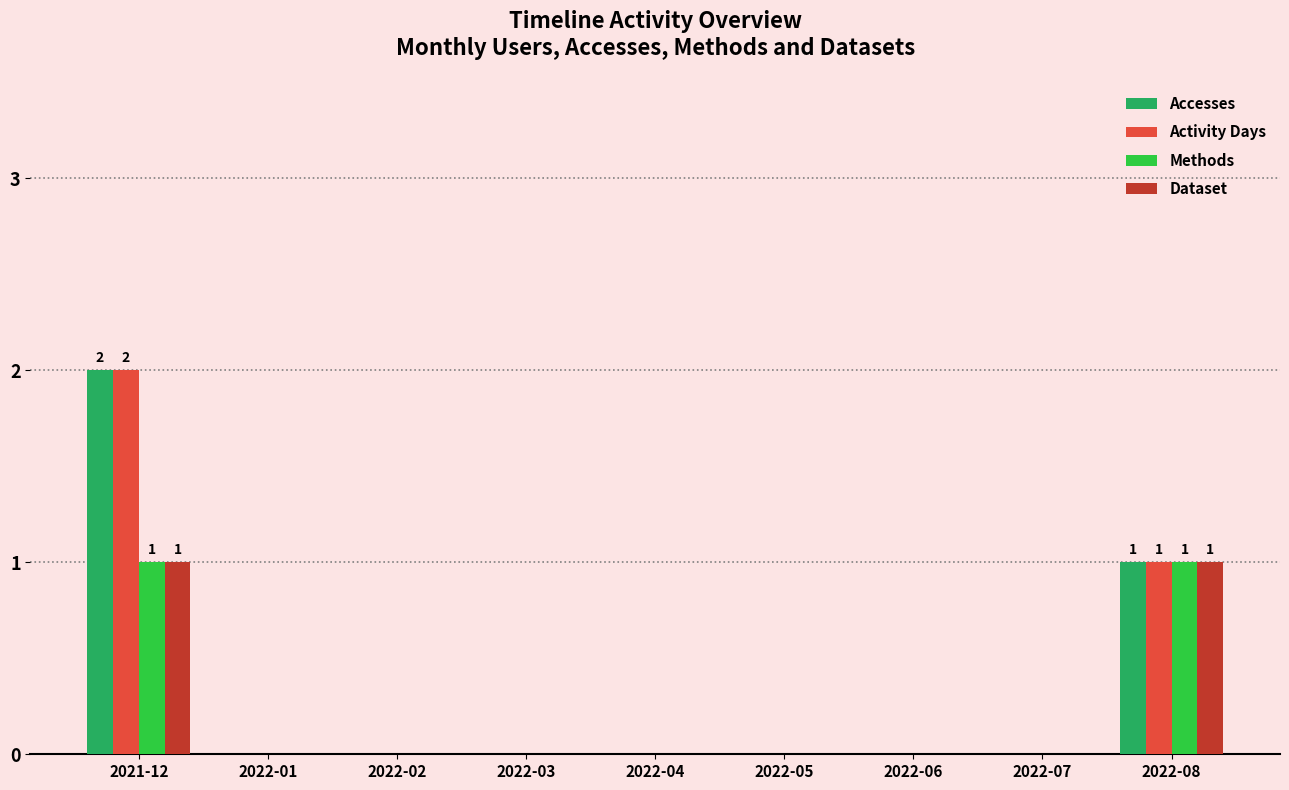

Reading left to right, list all the values displayed in this chart.

Accesses: 2	0	0	0	0	0	0	0	1
Activity Days: 2	0	0	0	0	0	0	0	1
Methods: 1	0	0	0	0	0	0	0	1
Dataset: 1	0	0	0	0	0	0	0	1